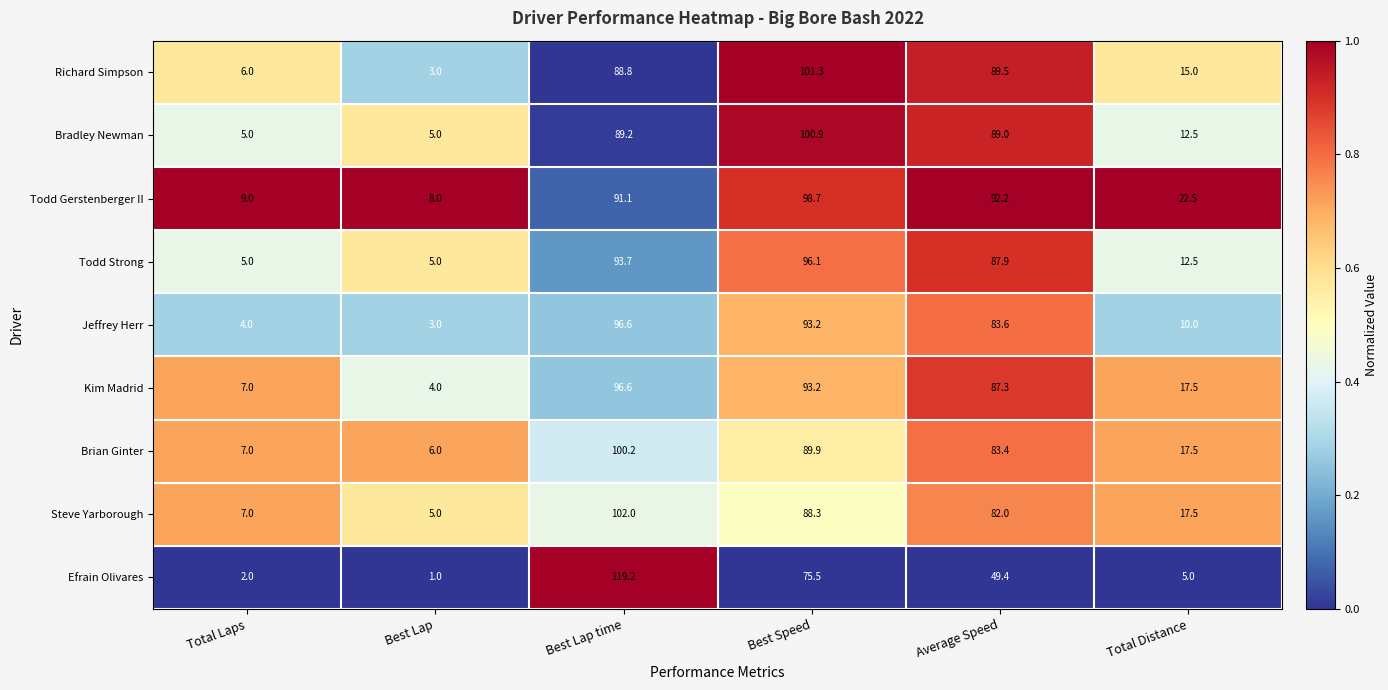

At which category is the sum across all series the highest?

Best Lap time